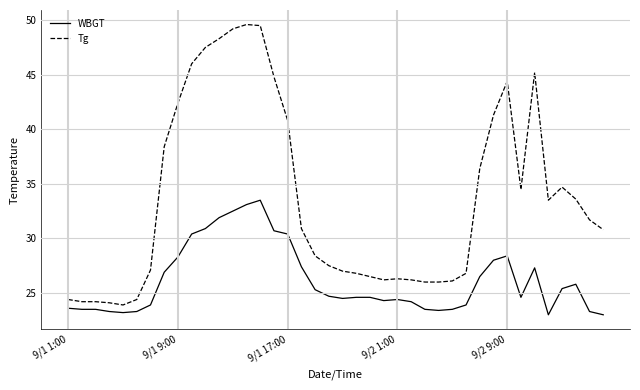

What is the smallest value displayed?

23.0